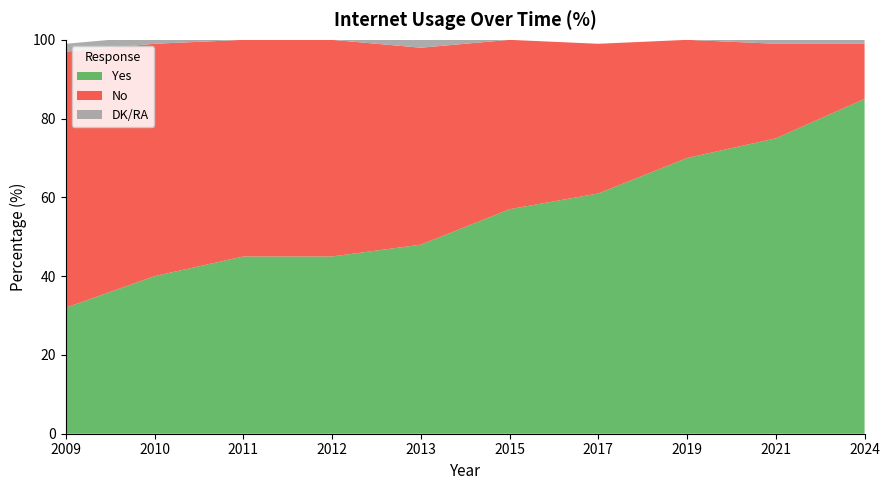

Reading left to right, what are all the values shown in this chart?

Yes: 32	40	45	45	48	57	61	70	75	85
No: 65	59	55	55	50	43	38	30	24	14
DK/RA: 2	2	0	0	2	0	0	0	1	1